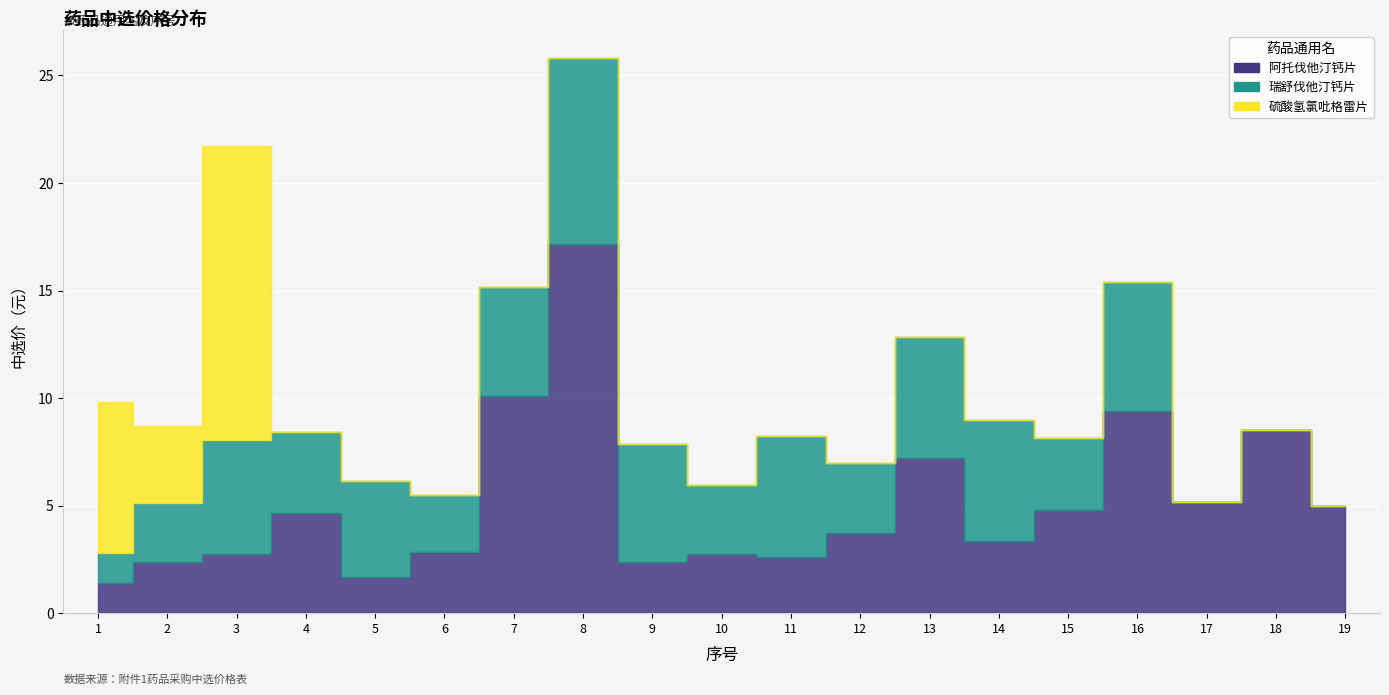

Which series has the largest total across all categories?

阿托伐他汀钙片